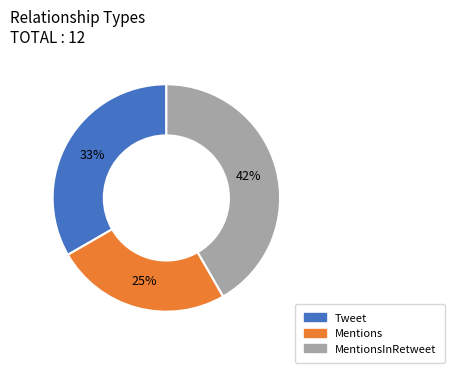

Is there a majority slice in this chart?

No